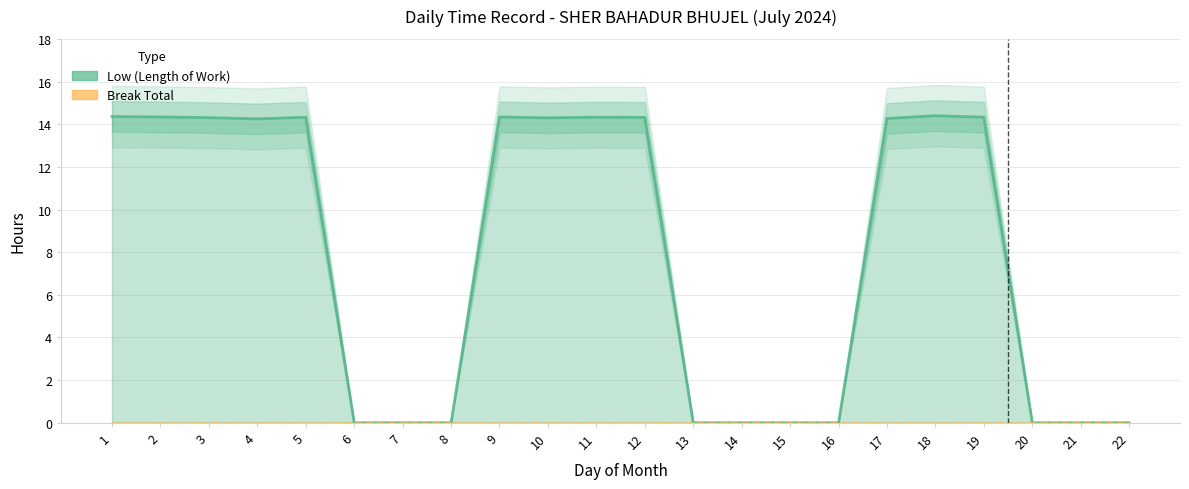

Reading left to right, list all the values displayed in this chart.

Low (Length of Work): 1=14.4	2=14.3	3=14.3	4=14.2	5=14.3	6=0.0	7=0.0	8=0.0	9=14.3	10=14.3	11=14.3	12=14.3	13=0.0	14=0.0	15=0.0	16=0.0	17=14.3	18=14.4	19=14.3	20=0.0	21=0.0	22=0.0
Break Total: 1=0.0	2=0.0	3=0.0	4=0.0	5=0.0	6=0.0	7=0.0	8=0.0	9=0.0	10=0.0	11=0.0	12=0.0	13=0.0	14=0.0	15=0.0	16=0.0	17=0.0	18=0.0	19=0.0	20=0.0	21=0.0	22=0.0